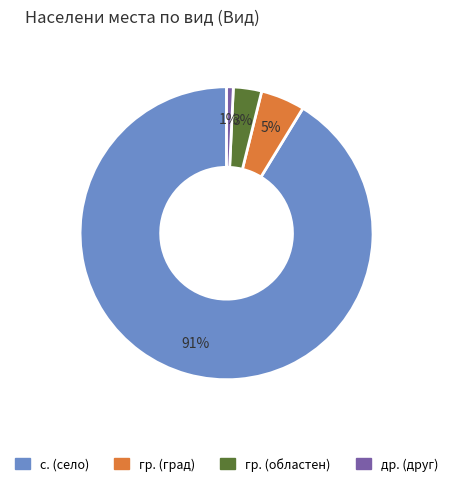

What percentage is the с. (село) slice, to the nearest percent?

91%